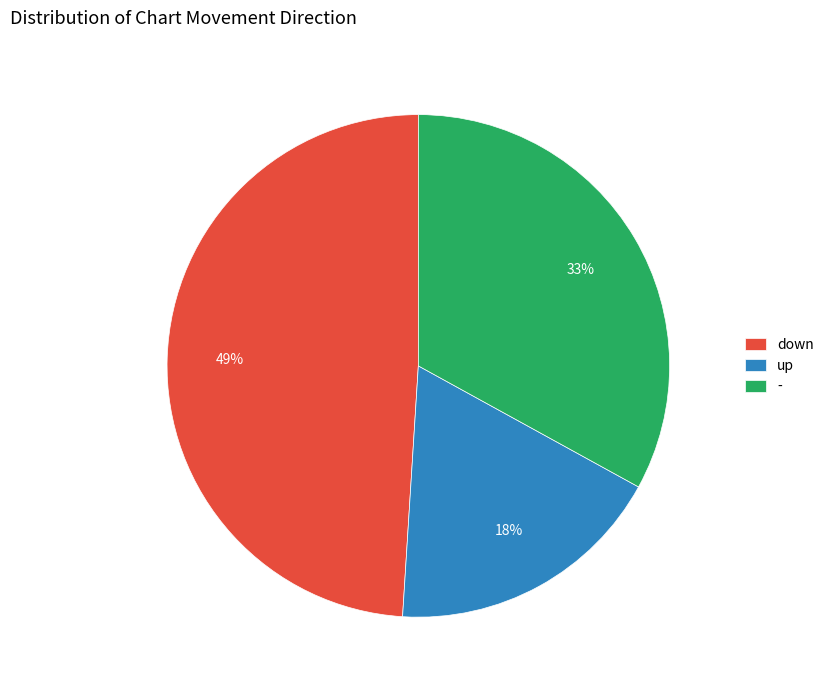

How many segments does this pie chart have?

3